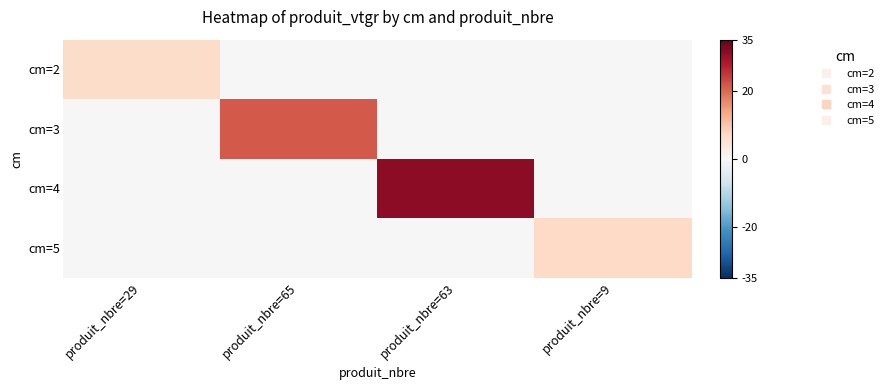

At how many categories does at least one series exceed 5?

4